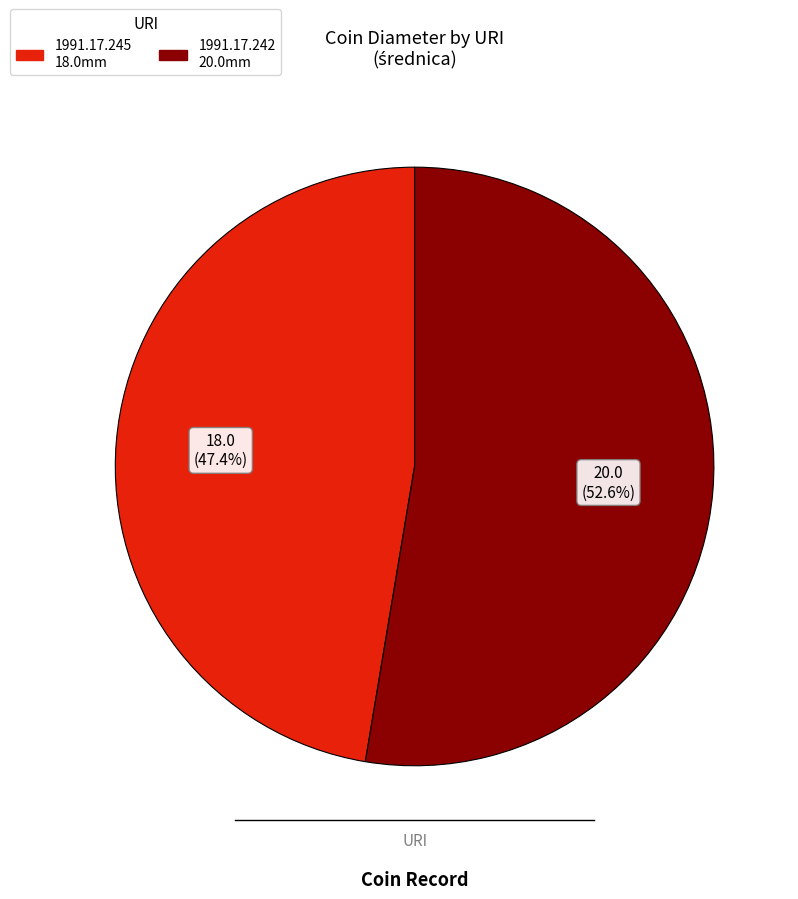

Which slice is the smallest?

1991.17.245